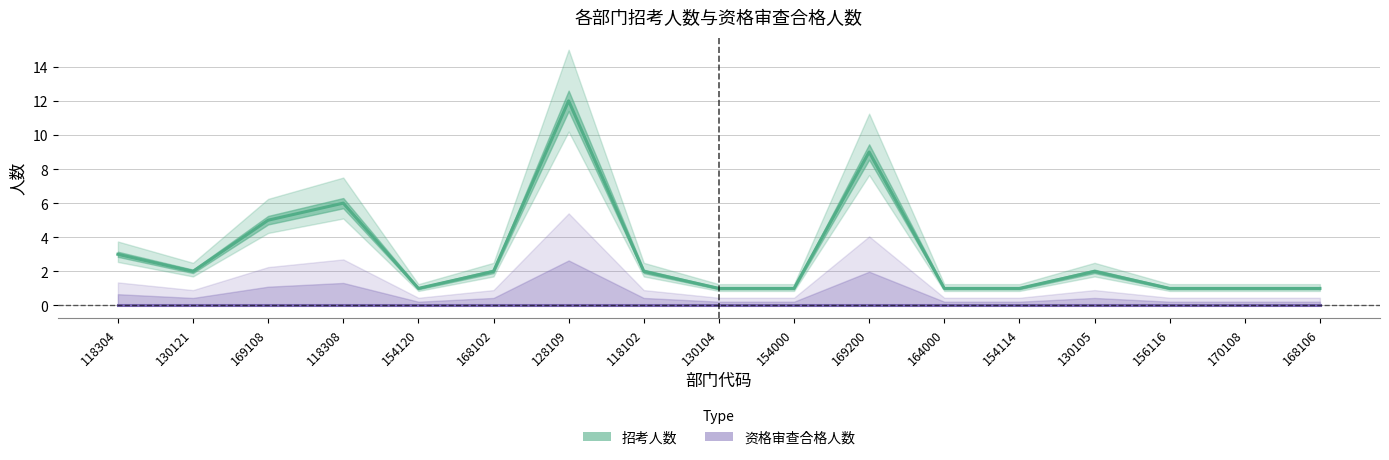

True or false: 资格审查合格人数 and 招考人数 intersect in this chart.

False